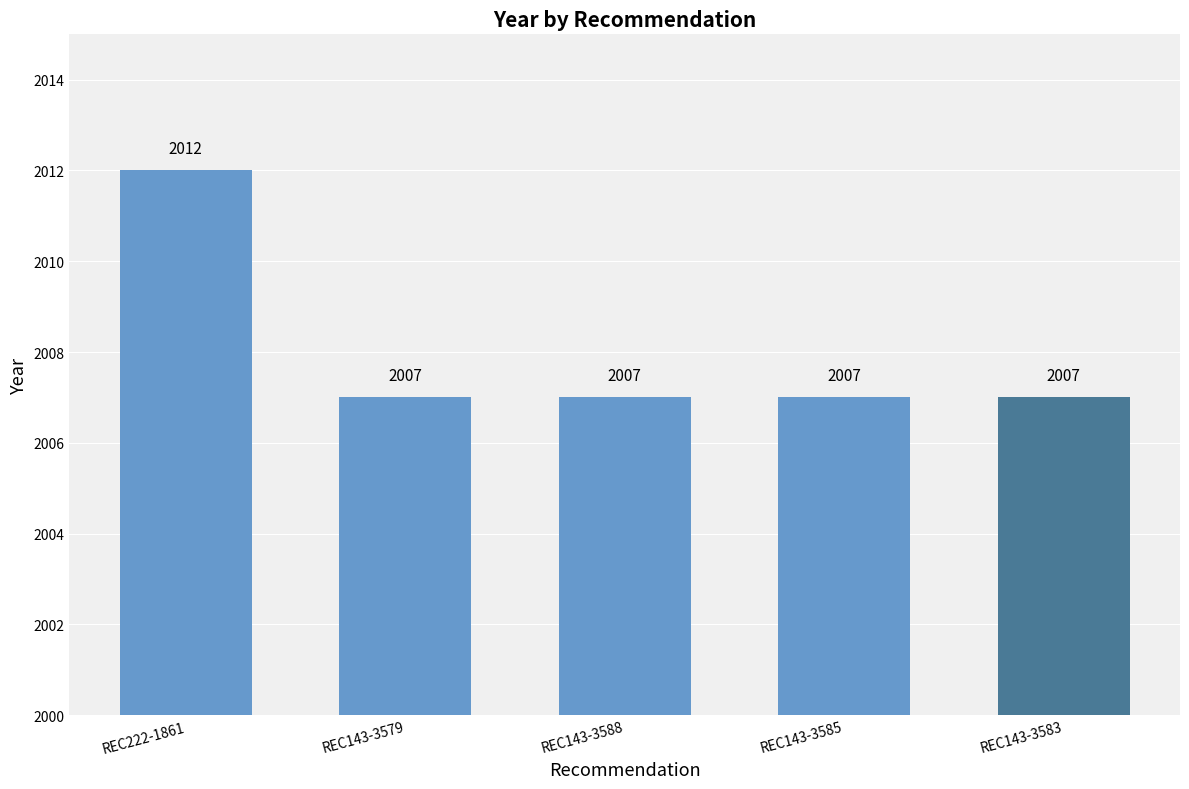

What is the ratio of the value at REC143-3588 to the value at REC143-3585?

1.0